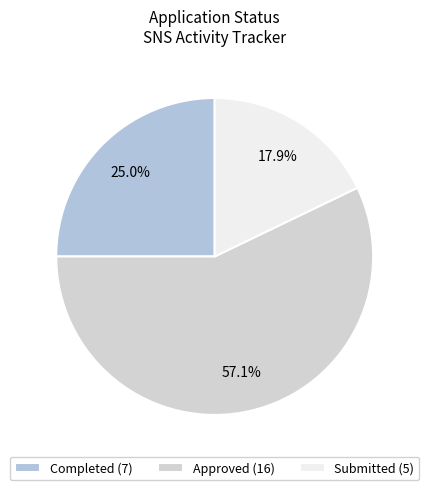

Between Completed and Approved, which is larger?

Approved